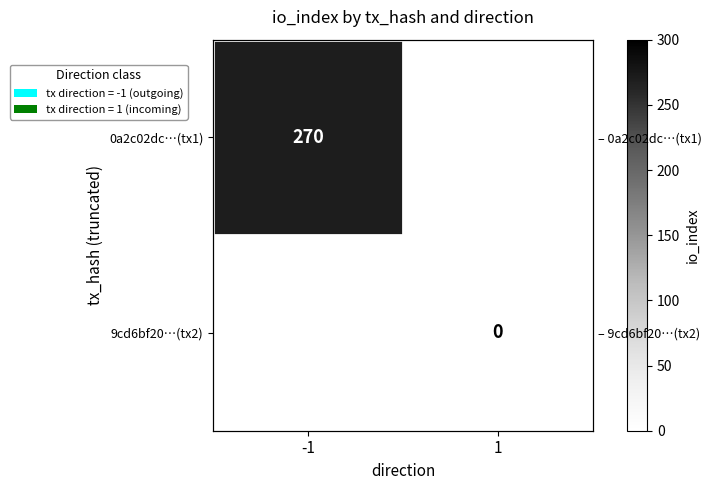

At -1, list the series in order from largest to smallest.

0a2c02dc…(tx1), 9cd6bf20…(tx2)